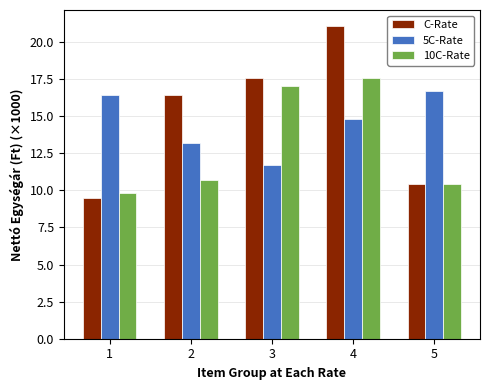

How many values in the 5C-Rate series are below 14?

2